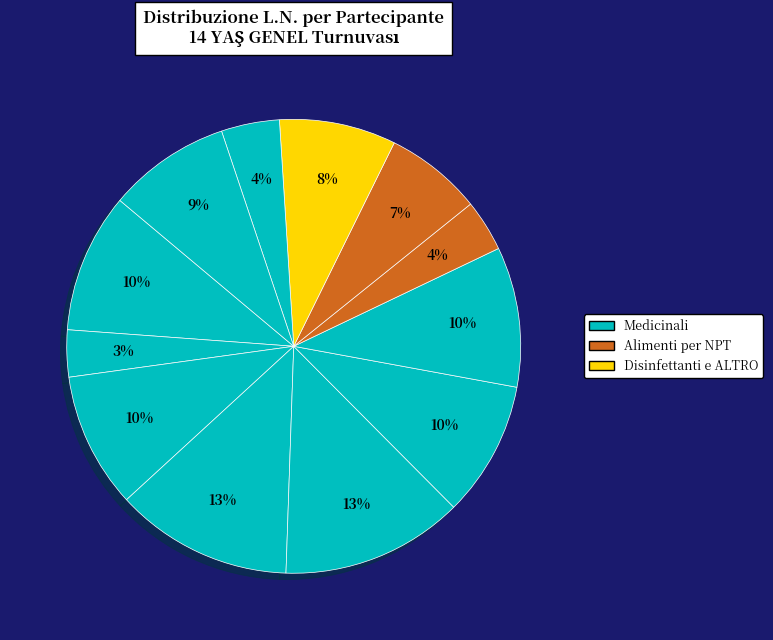

To the nearest percent, what is the average slice percentage?

8%